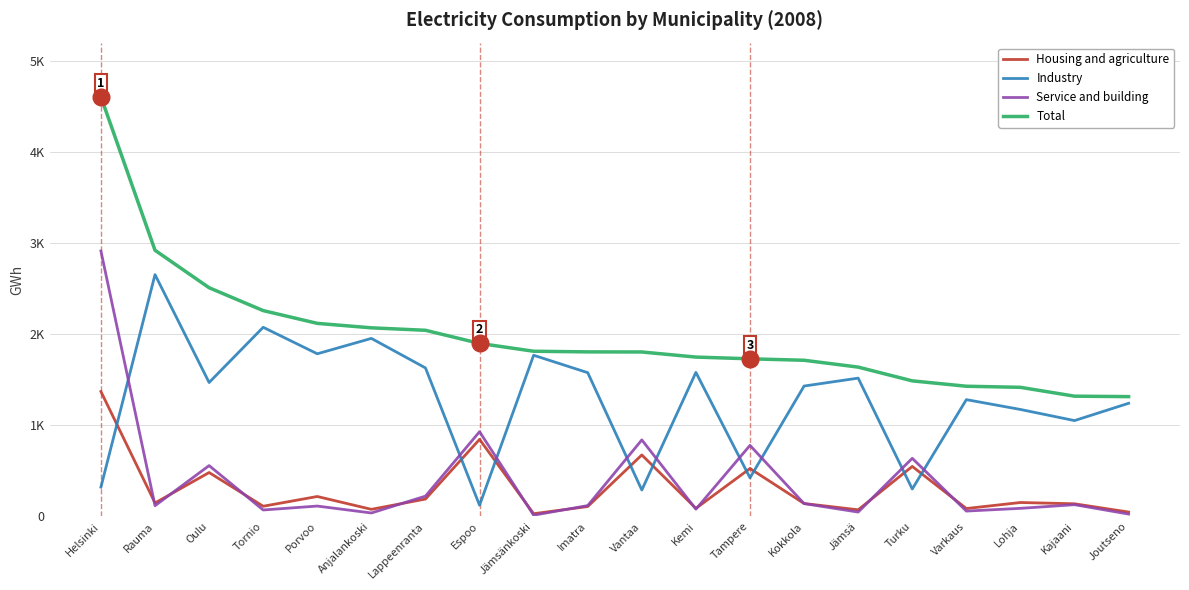

True or false: Service and building and Industry intersect in this chart.

True